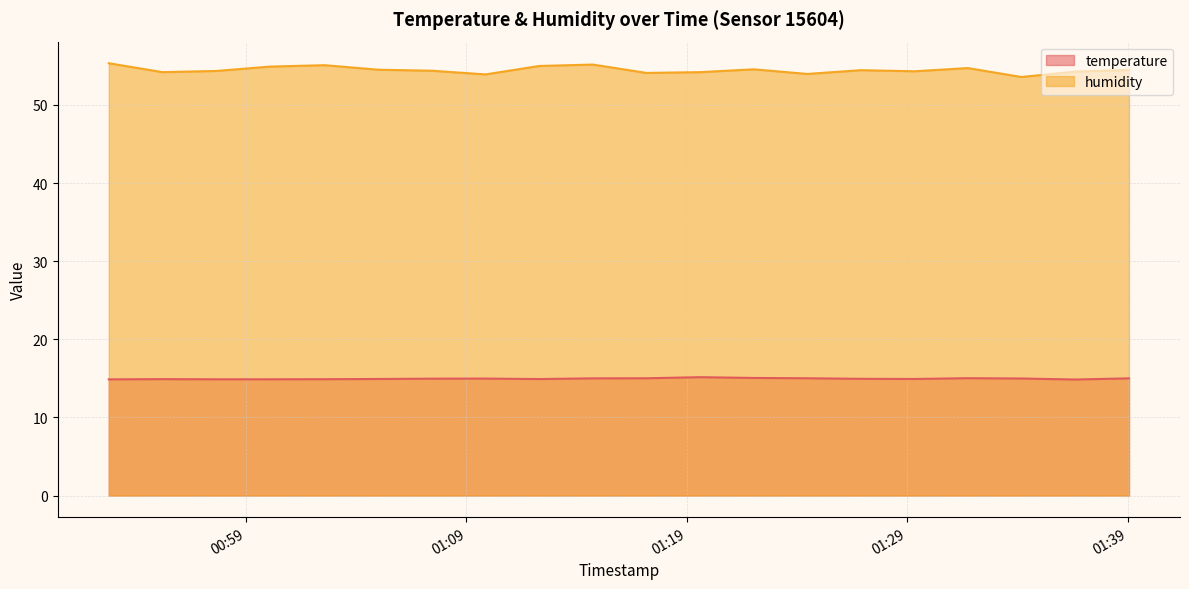

What is the maximum value for temperature?

15.2